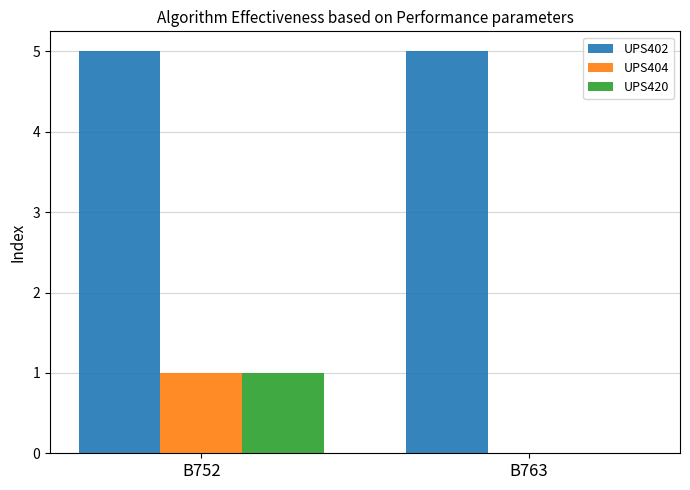

True or false: UPS420 has a value of 1 at B752.

True